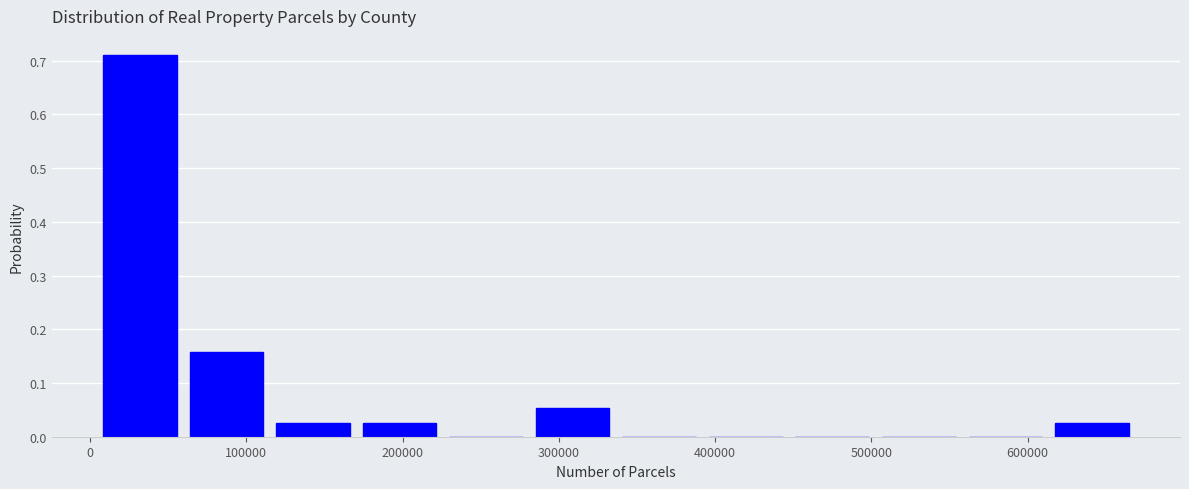

How tall is the bar that spans 60000 to 110000 on the x-axis? Neither the bar edges nor the heights are printed on the chart, so give them approximately, as read against the axes.

0.16